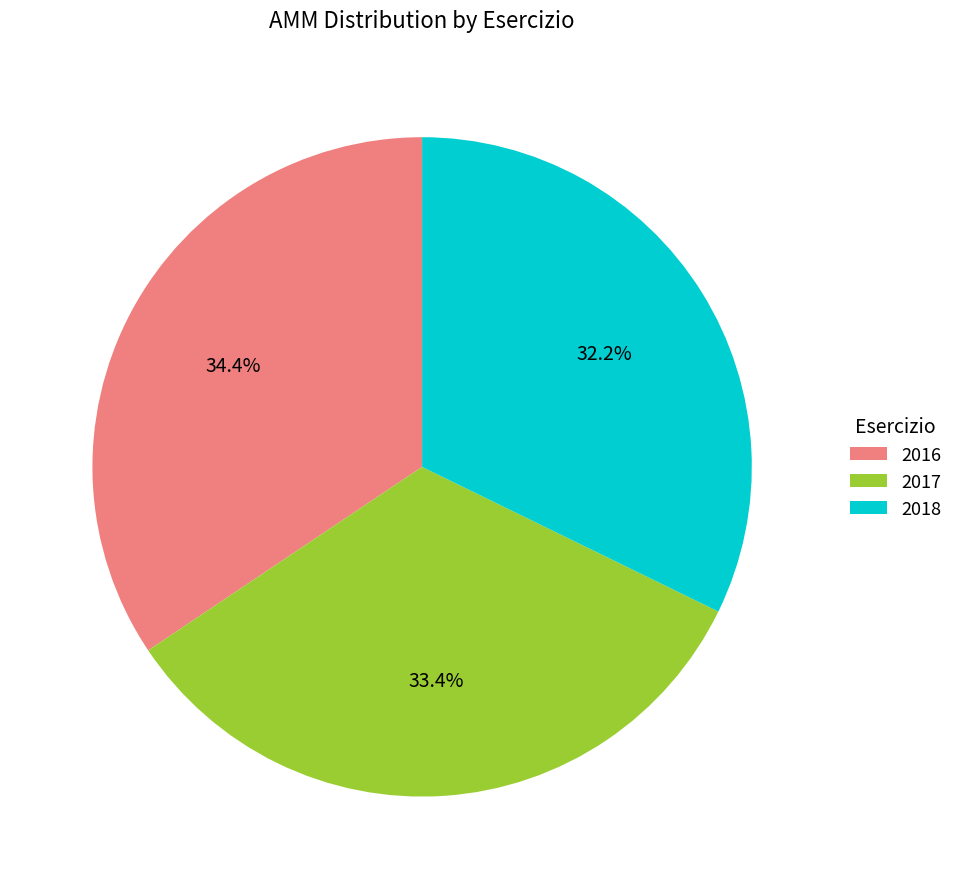

What percentage do 2017 and 2018 together represent?

65.6%